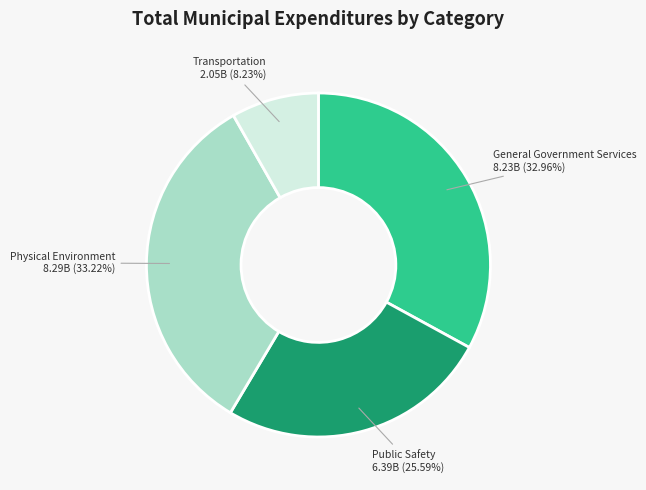

Does any single category account for the majority?

No